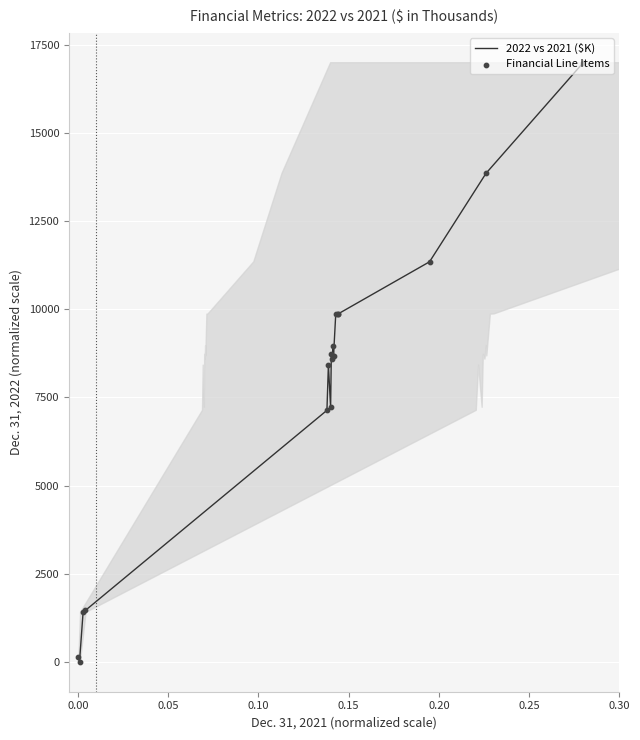

What is the maximum value shown in the chart?

17000.0